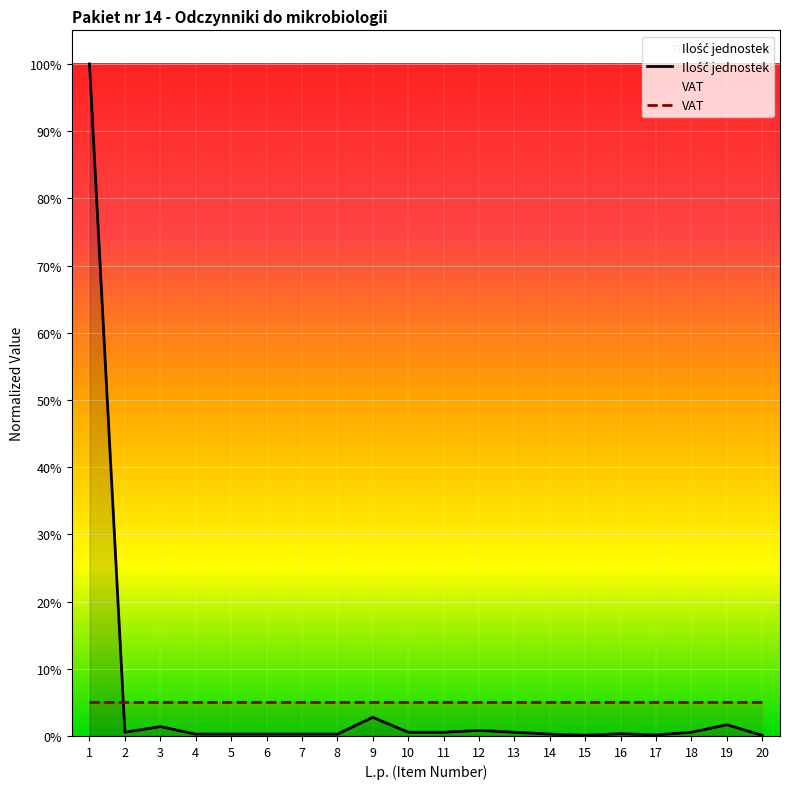

How many intersections are there between VAT and Ilość jednostek?

1